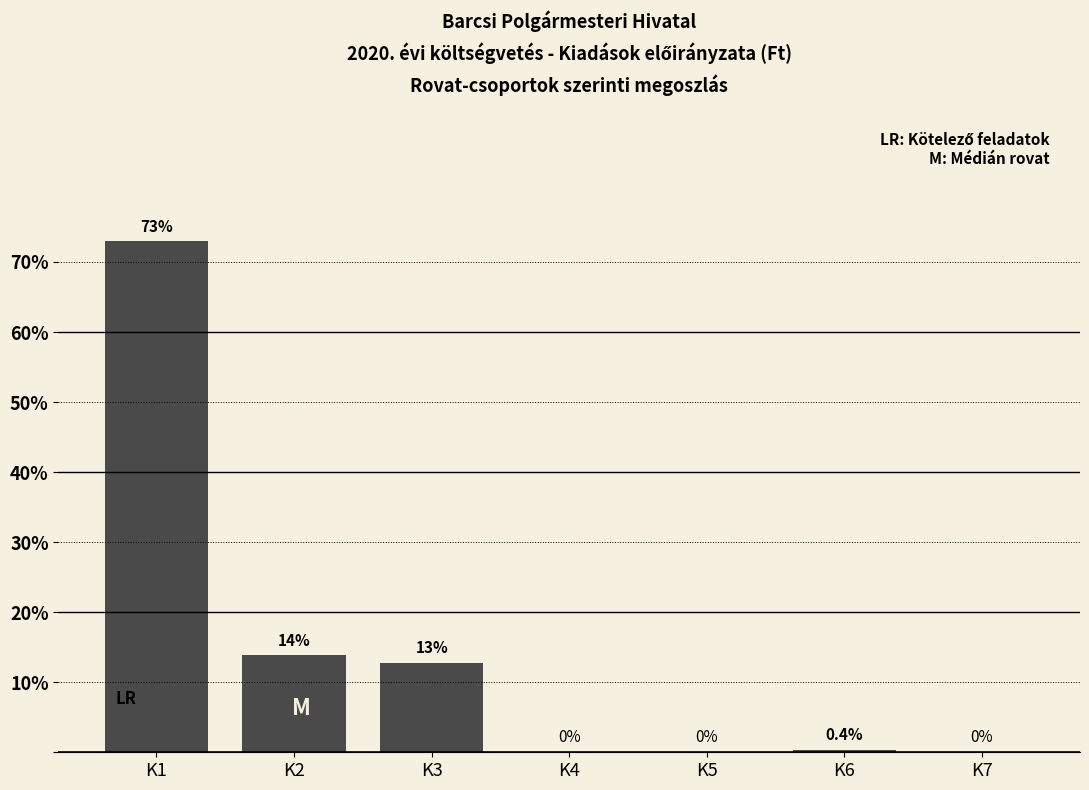

Reading right to left, what are all the values shown in this chart?

K7=0.0	K6=0.4	K5=0.0	K4=0.0	K3=12.8	K2=13.8	K1=73.0